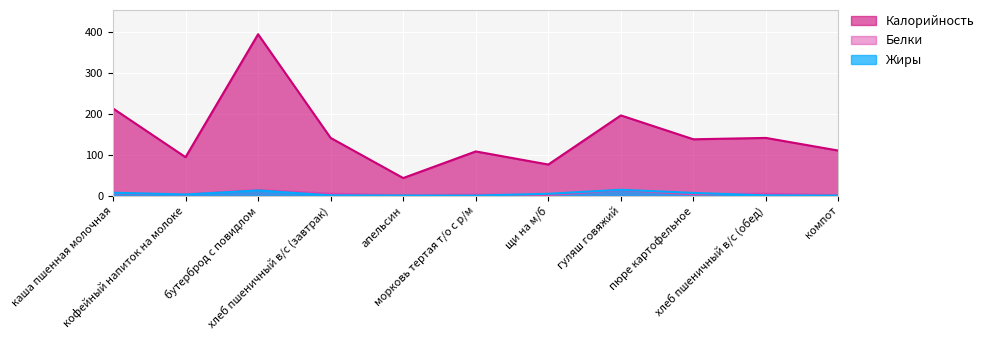

True or false: Белки and Калорийность cross at least once.

False